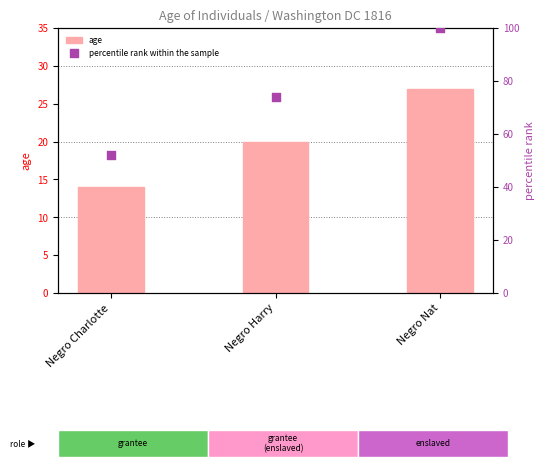

Which series has the widest spread of Y values?

percentile rank within the sample